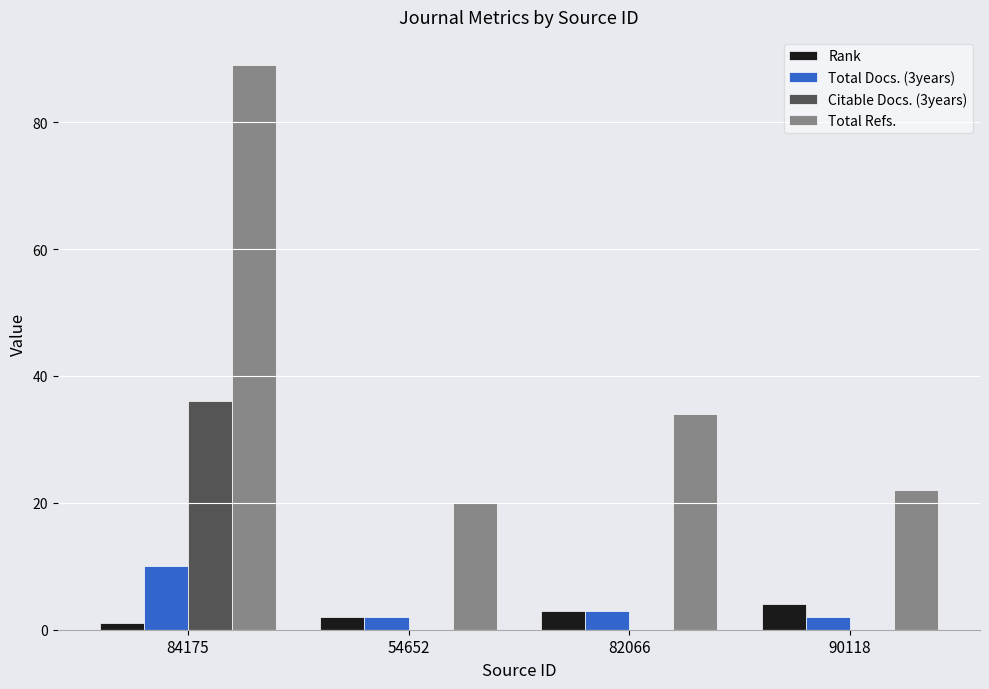

At which label is Total Refs. closest to 54?

82066